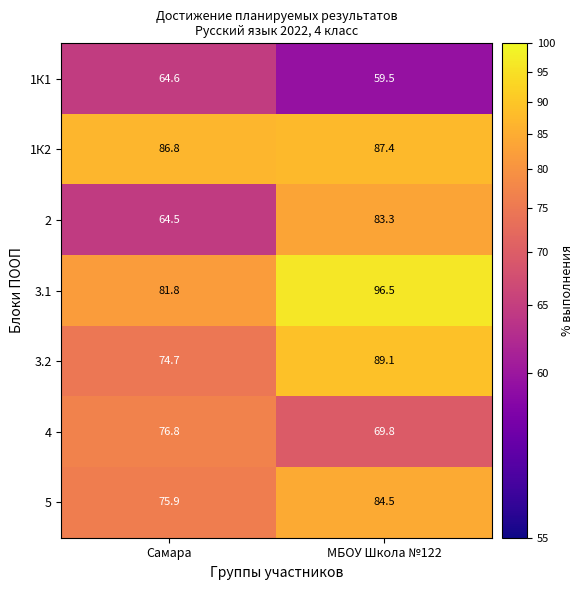

At which category is the sum across all series the highest?

МБОУ Школа №122